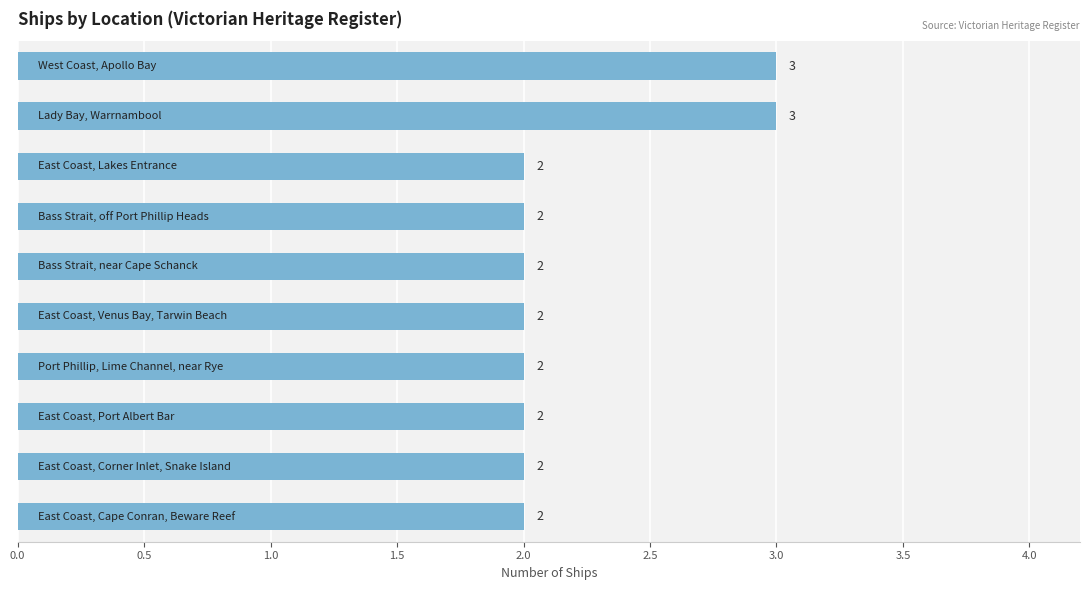

What is the sum of all values?

22